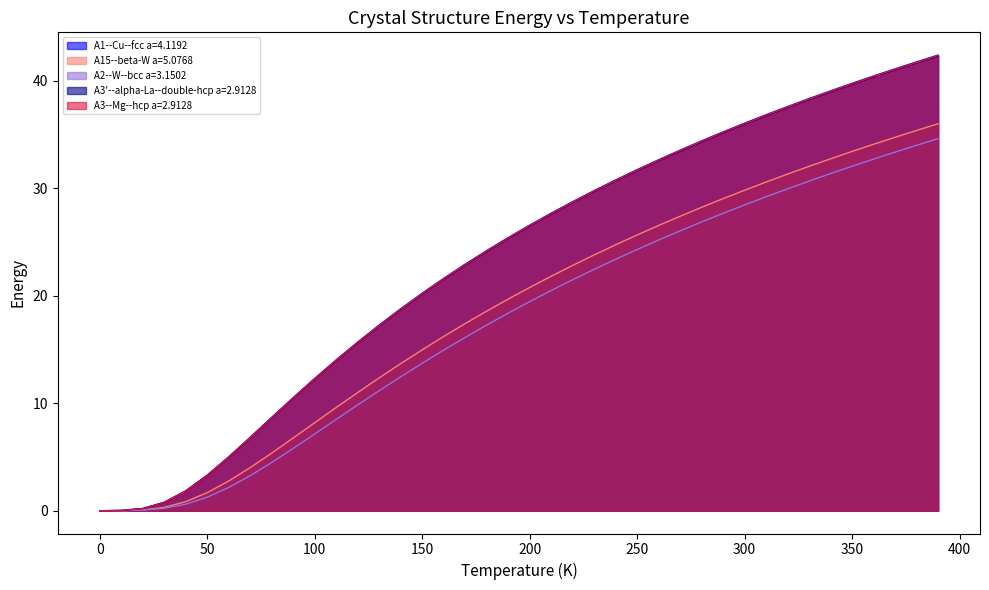

What is the spread (max minus min) of values at 100?

5.2